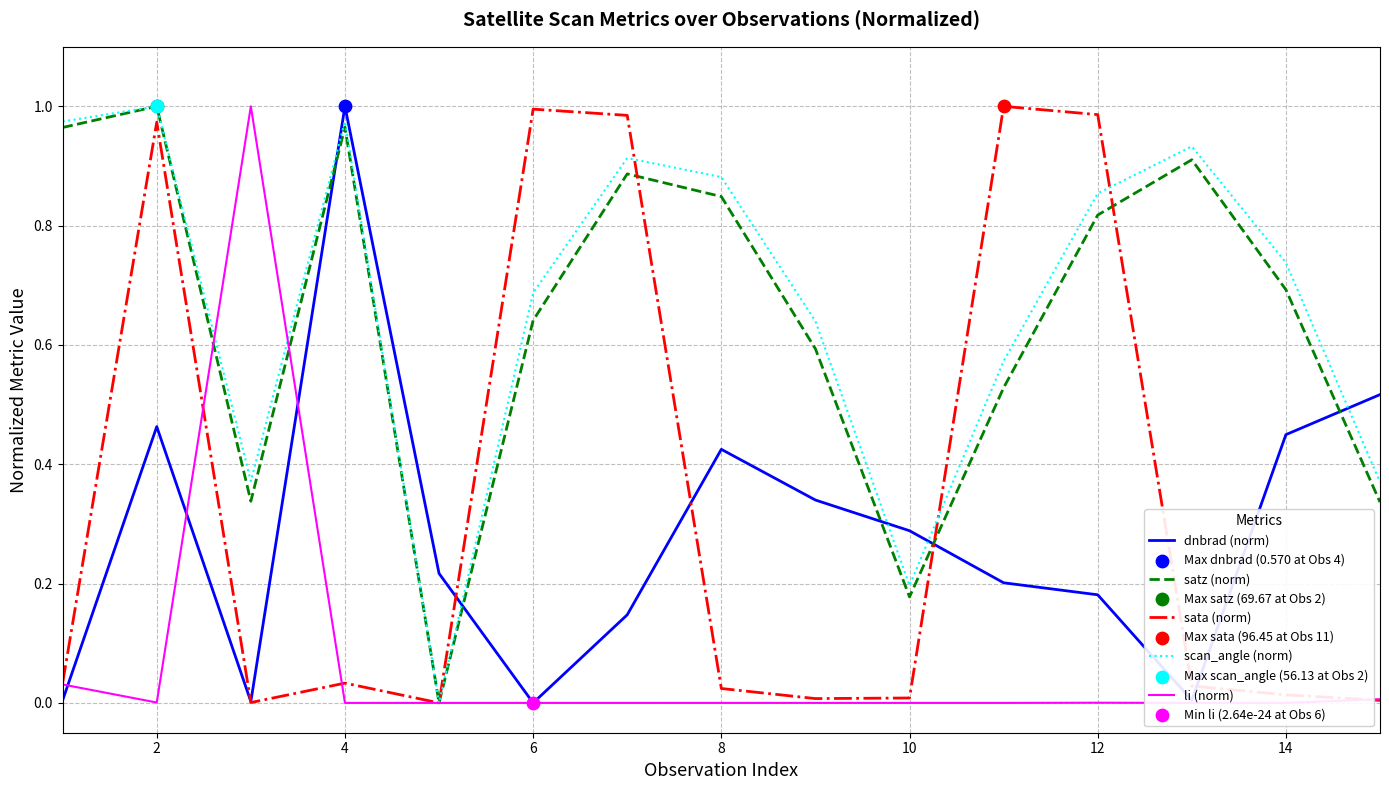

Which series ends up on top after the final intersection of dnbrad (norm) and scan_angle (norm)?

dnbrad (norm)